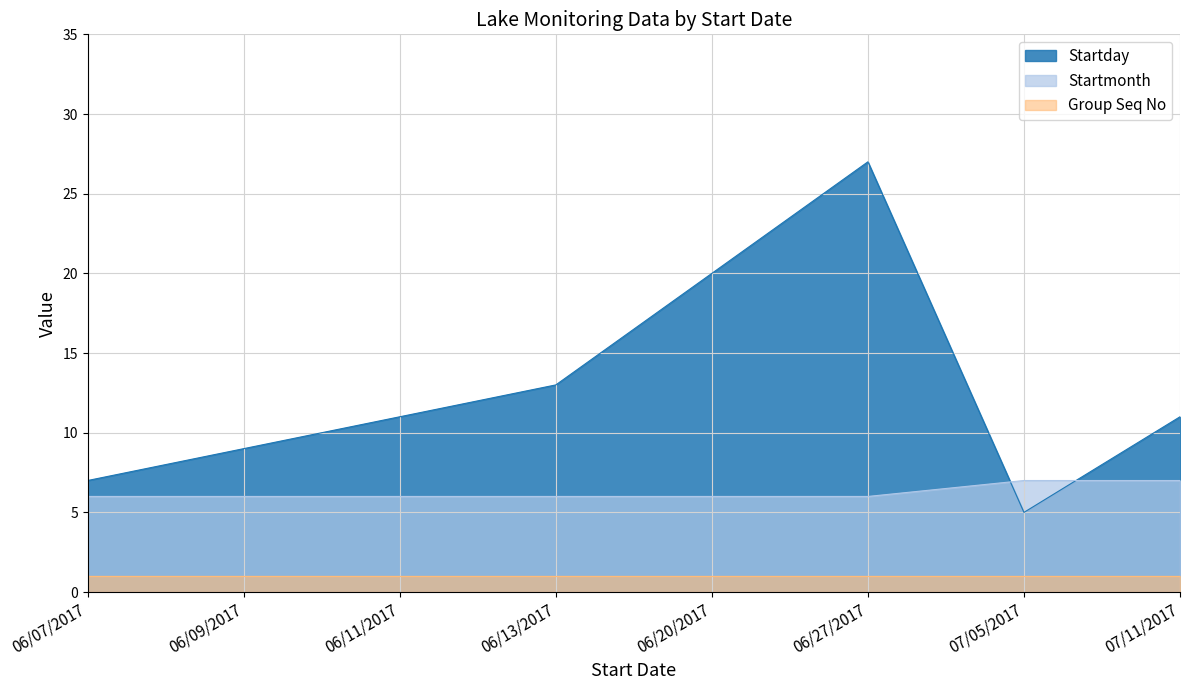

Rank the series by their maximum value, from lowest to highest.

Group Seq No, Startmonth, Startday